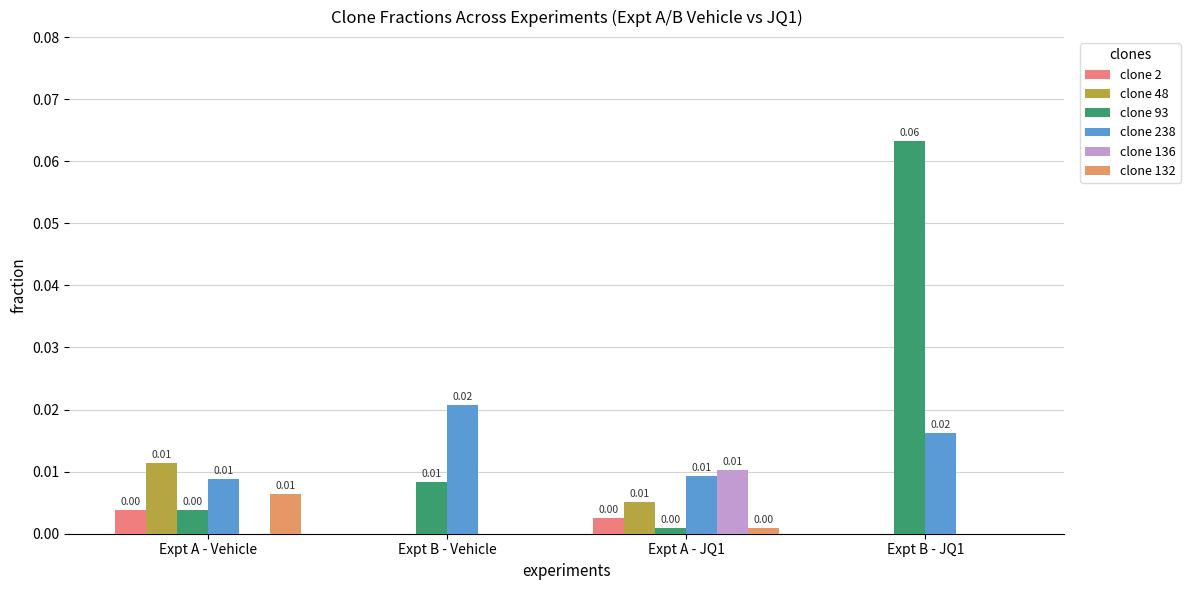

List the series in order of their peak value, highest first.

clone 93, clone 238, clone 48, clone 136, clone 132, clone 2